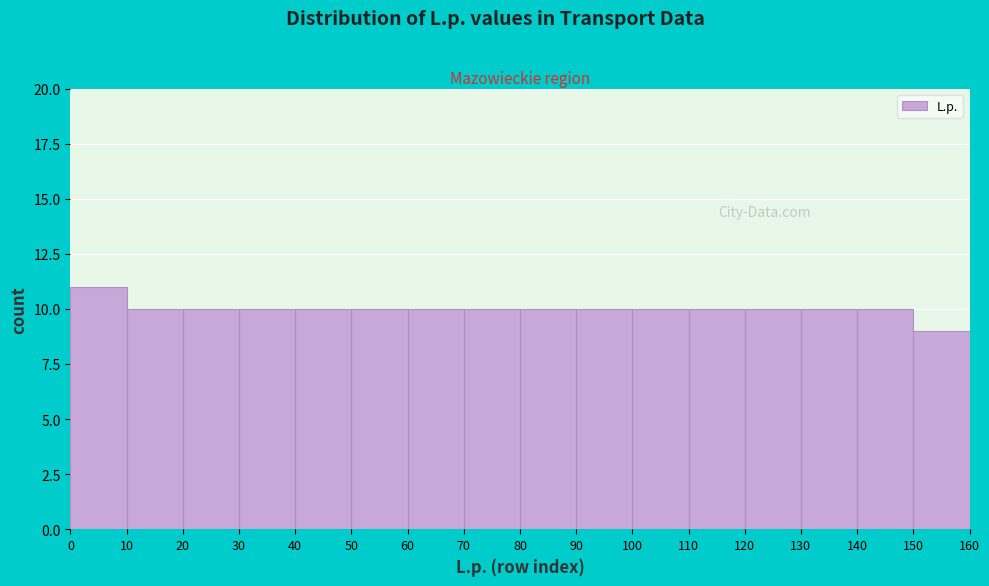

Reading left to right, list every bar in this chart as the range it spans on the x-axis followed by its height. The values are not printed on the chart, so give them approximately, as read against the axis.

0 to 10: 11
10 to 20: 10
20 to 30: 10
30 to 40: 10
40 to 50: 10
50 to 60: 10
60 to 70: 10
70 to 80: 10
80 to 90: 10
90 to 100: 10
100 to 110: 10
110 to 120: 10
120 to 130: 10
130 to 140: 10
140 to 150: 10
150 to 160: 9